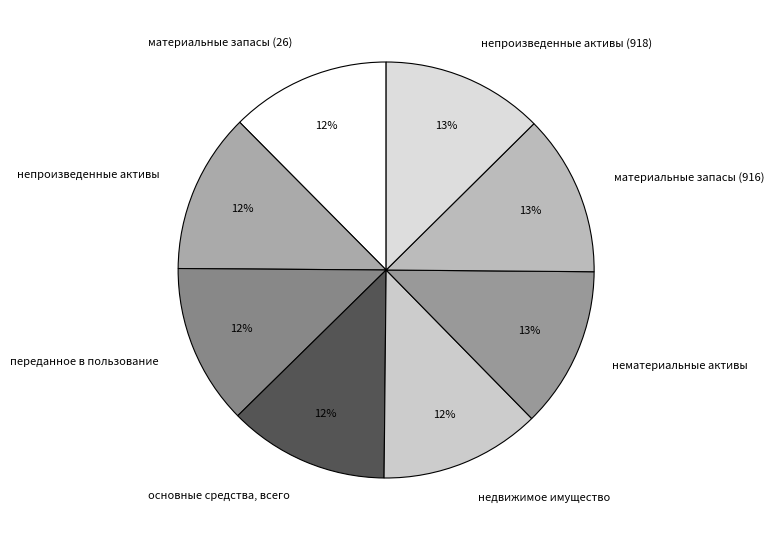

To the nearest percent, what is the average slice percentage?

12%